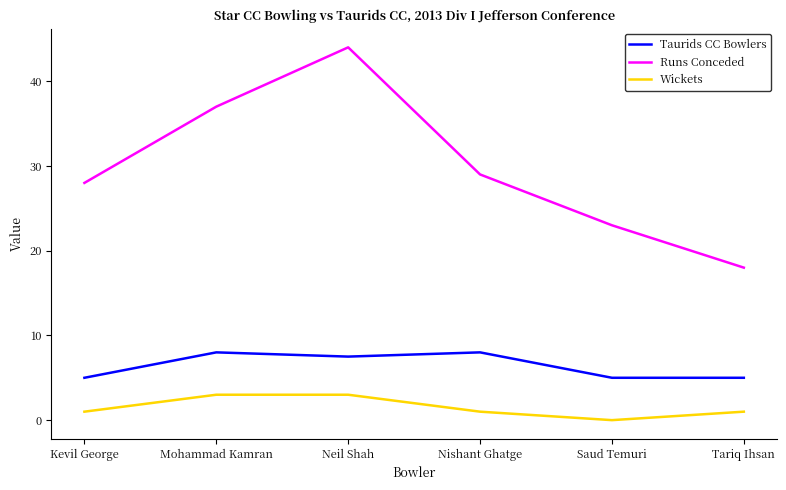

Is the value of Wickets at Tariq Ihsan greater than the value of Taurids CC Bowlers at Kevil George?

No